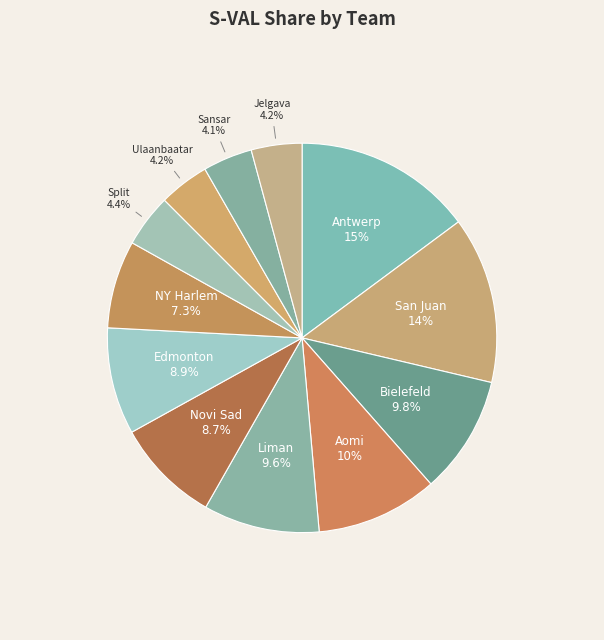

Which slice is the largest?

Antwerp